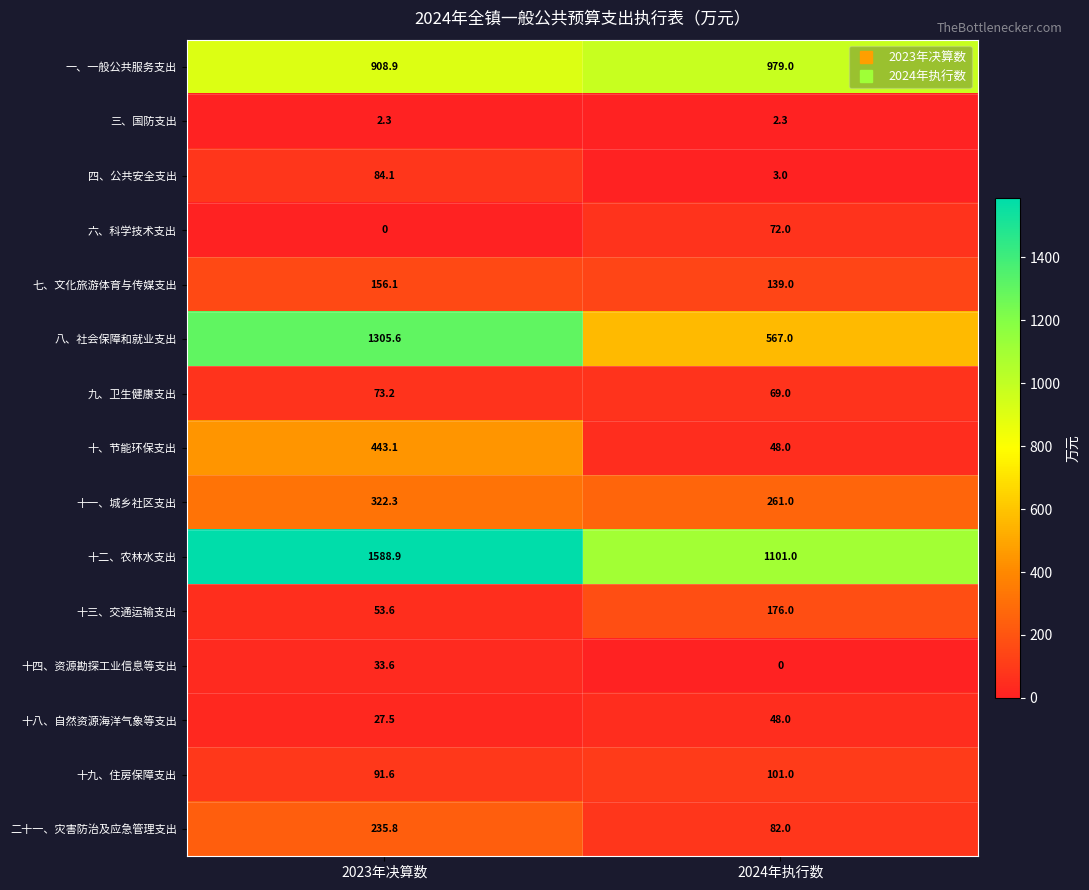

Is it true that 一、一般公共服务支出 equals 979.0 at 2024年执行数?

True